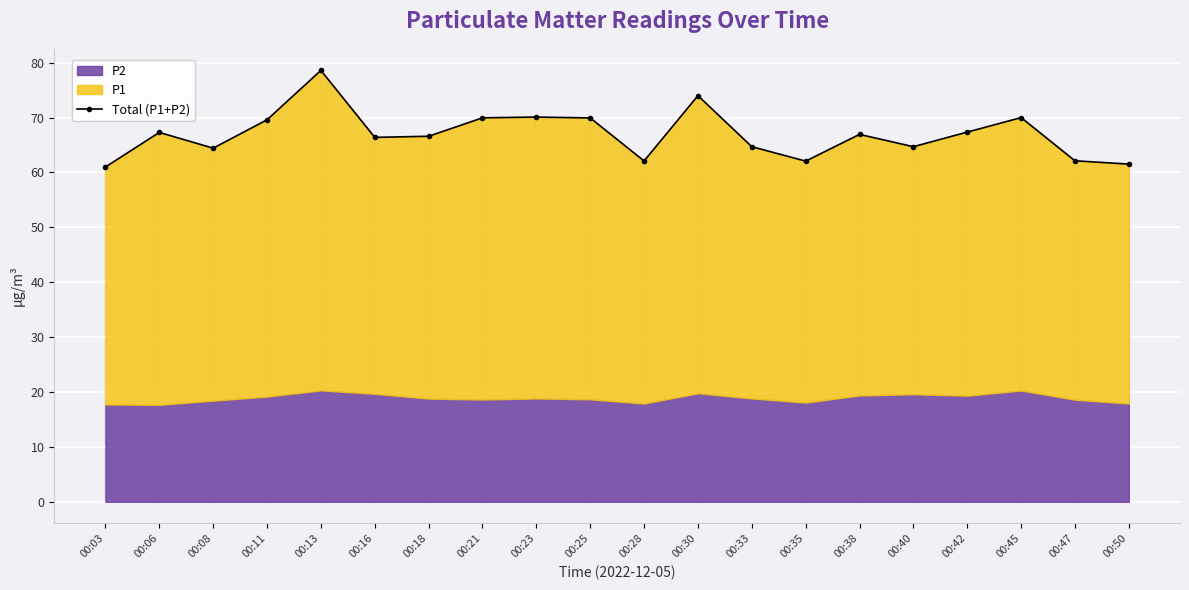

List the labels in order of value, smallest first.

00:03, 00:50, 00:35, 00:28, 00:47, 00:08, 00:33, 00:40, 00:16, 00:18, 00:38, 00:06, 00:42, 00:11, 00:25, 00:21, 00:45, 00:23, 00:30, 00:13